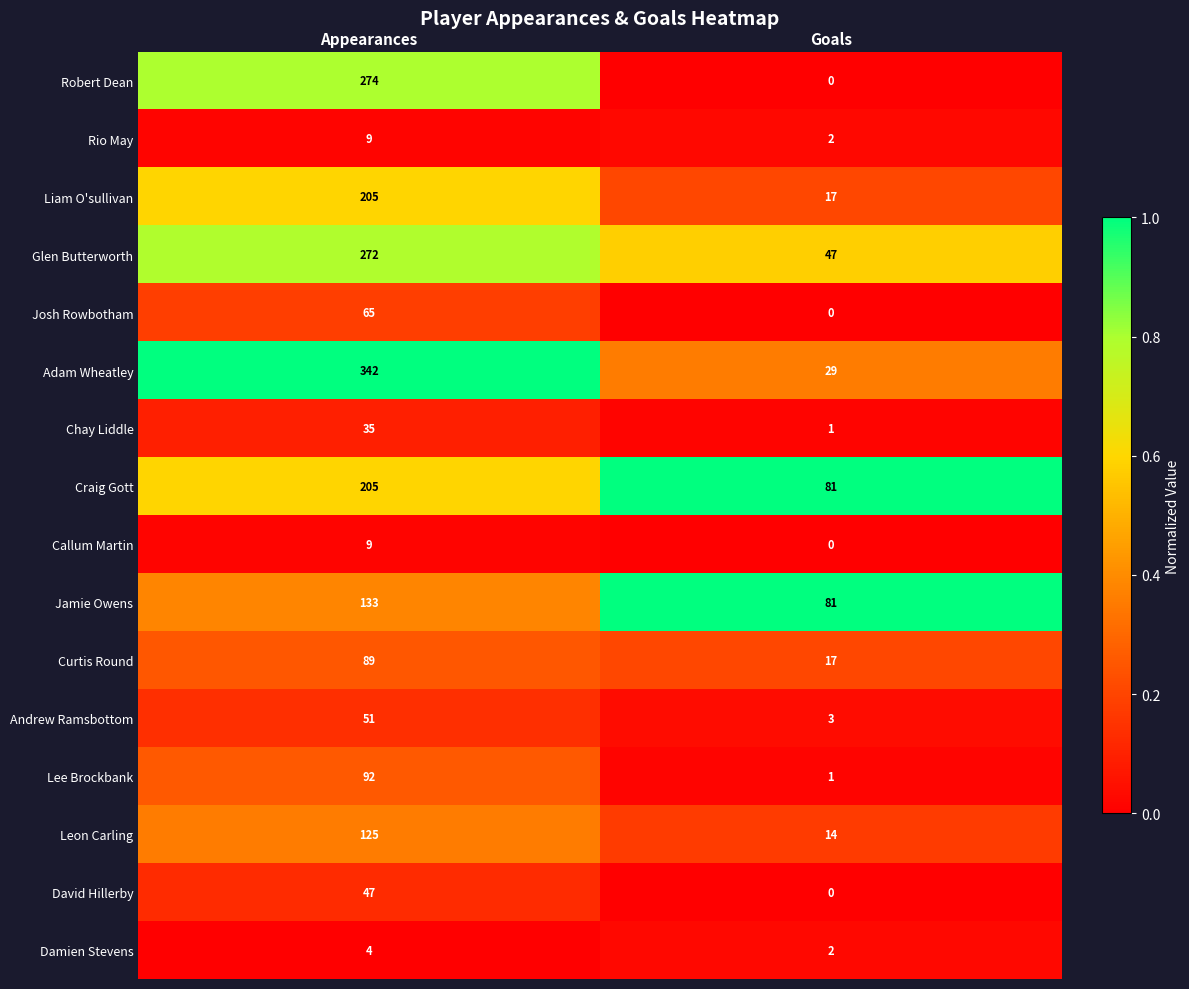

What is the difference between the maximum and minimum values in the Lee Brockbank series?

91